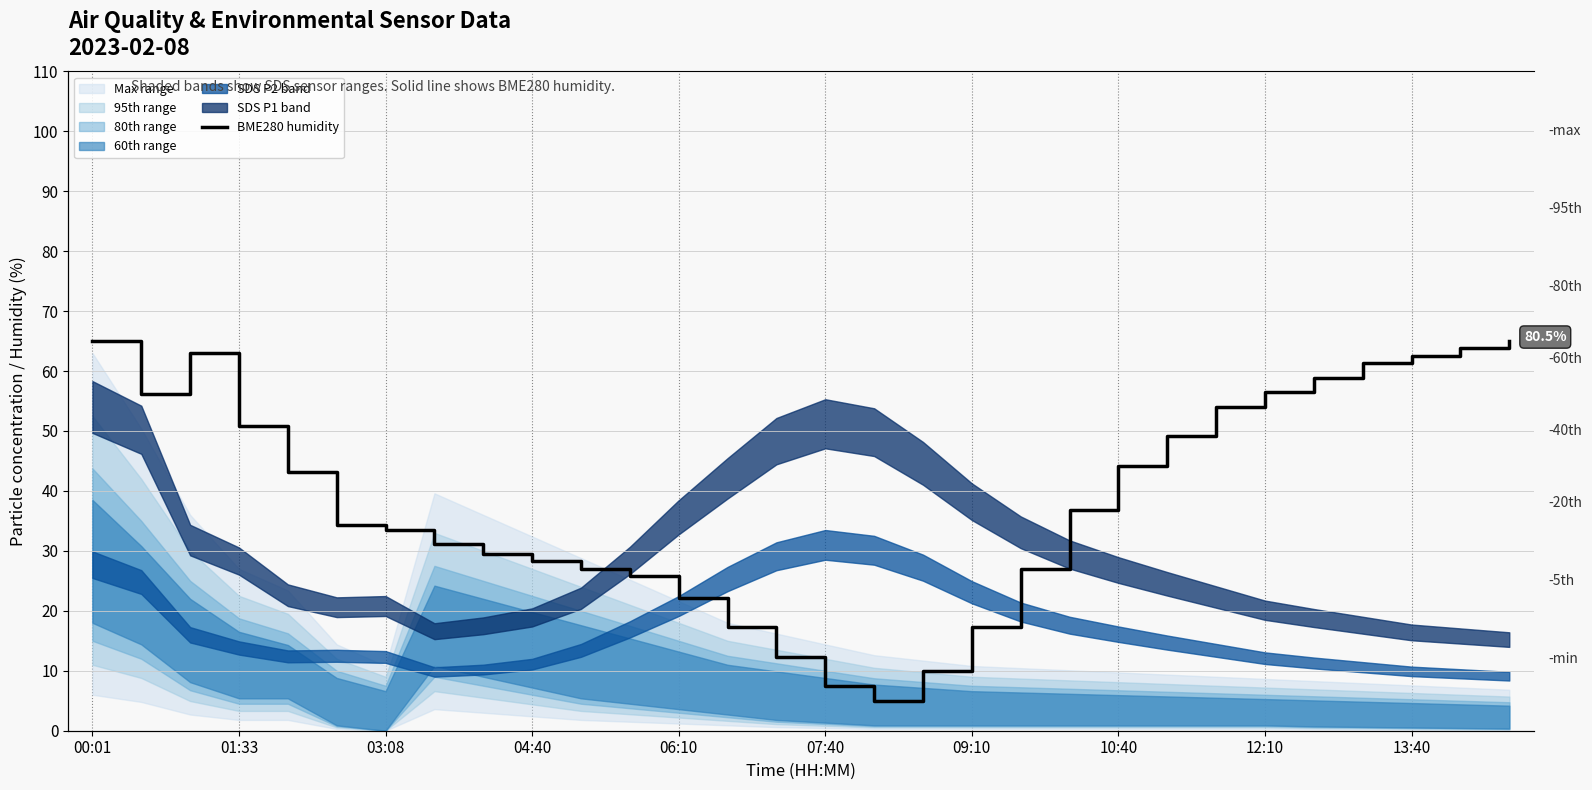

What is the value of the 28th point from the left?

62.6